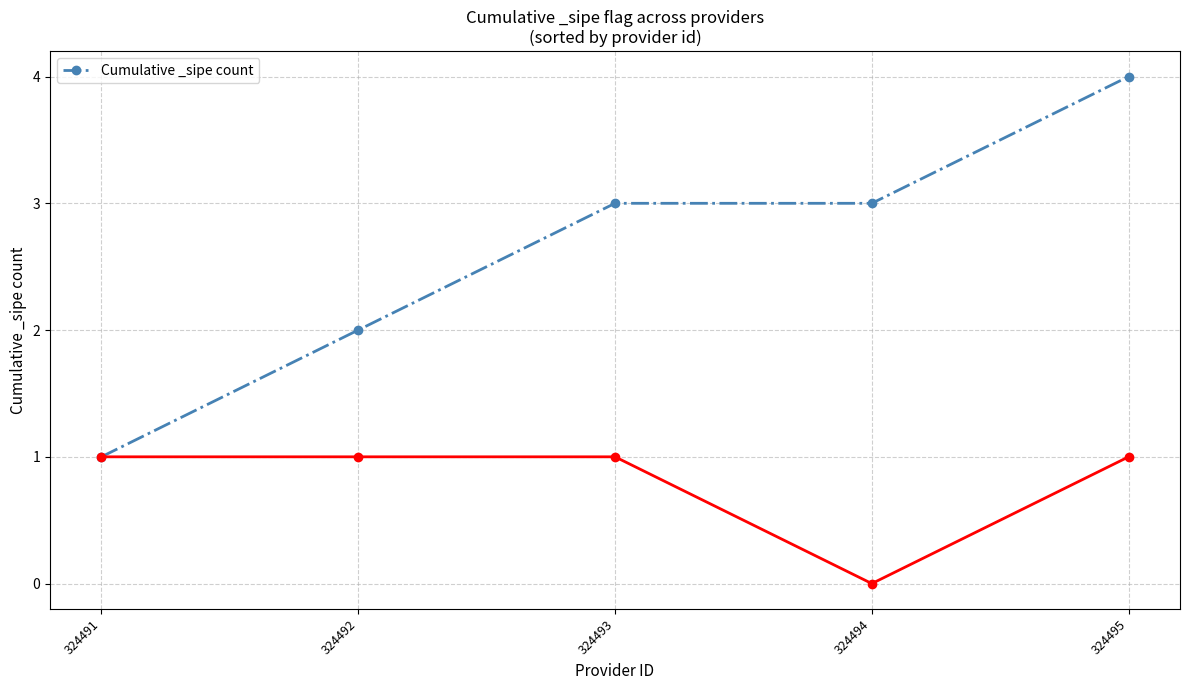

True or false: the data shows 1 at 324491.

True